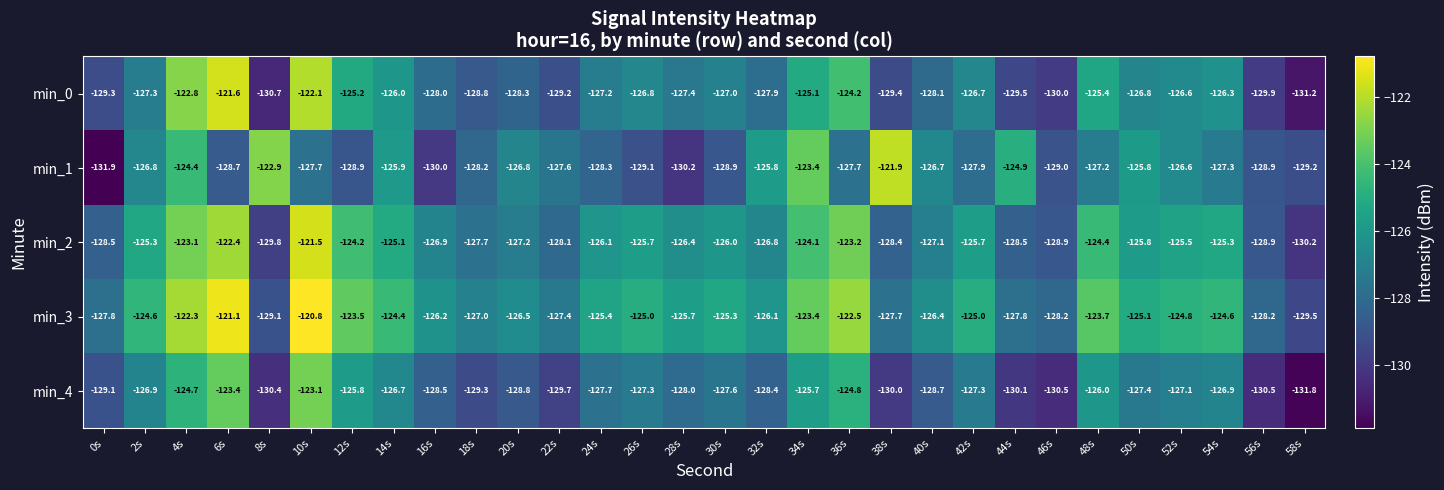

What is the smallest value displayed?

-131.9